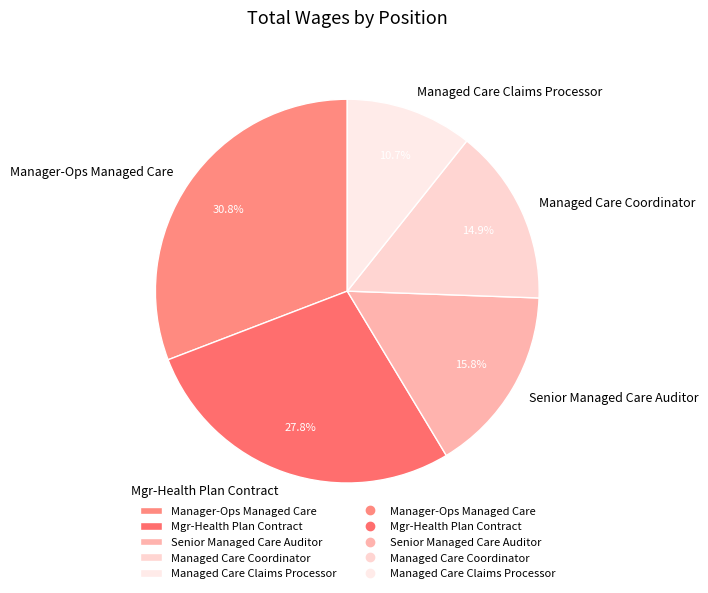

To the nearest percent, what portion does Managed Care Claims Processor represent?

11%